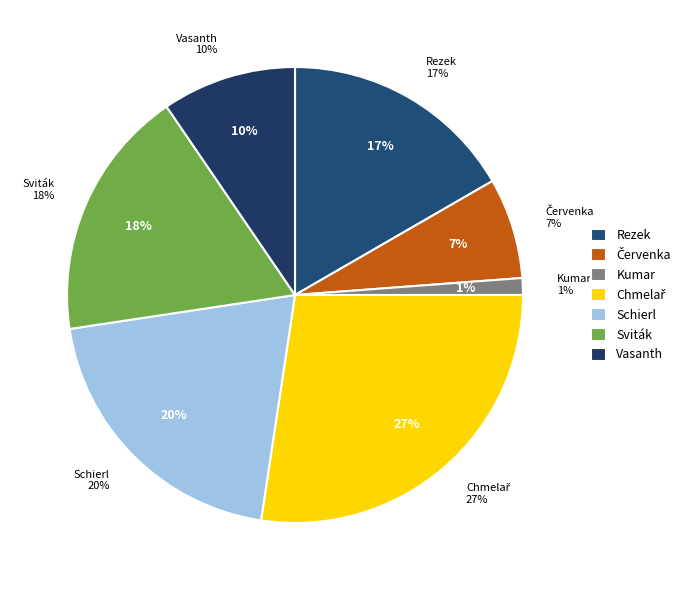

True or false: Board 3 (Kumar) accounts for 1% of the total.

True